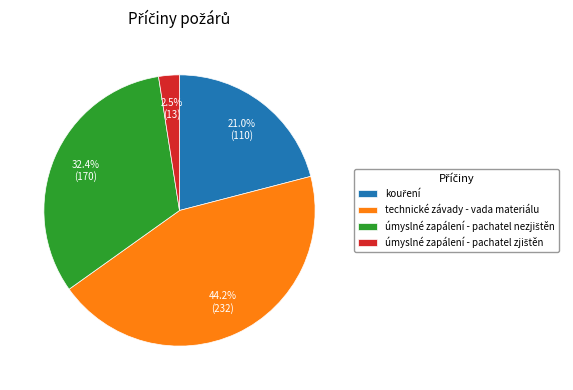

To the nearest percent, what portion does technické závady - vada materiálu represent?

44%